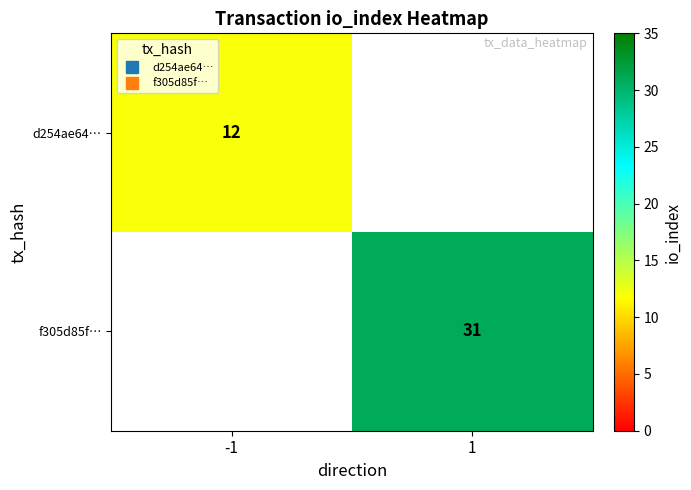

At which category does the chart reach its minimum across all series?

-1